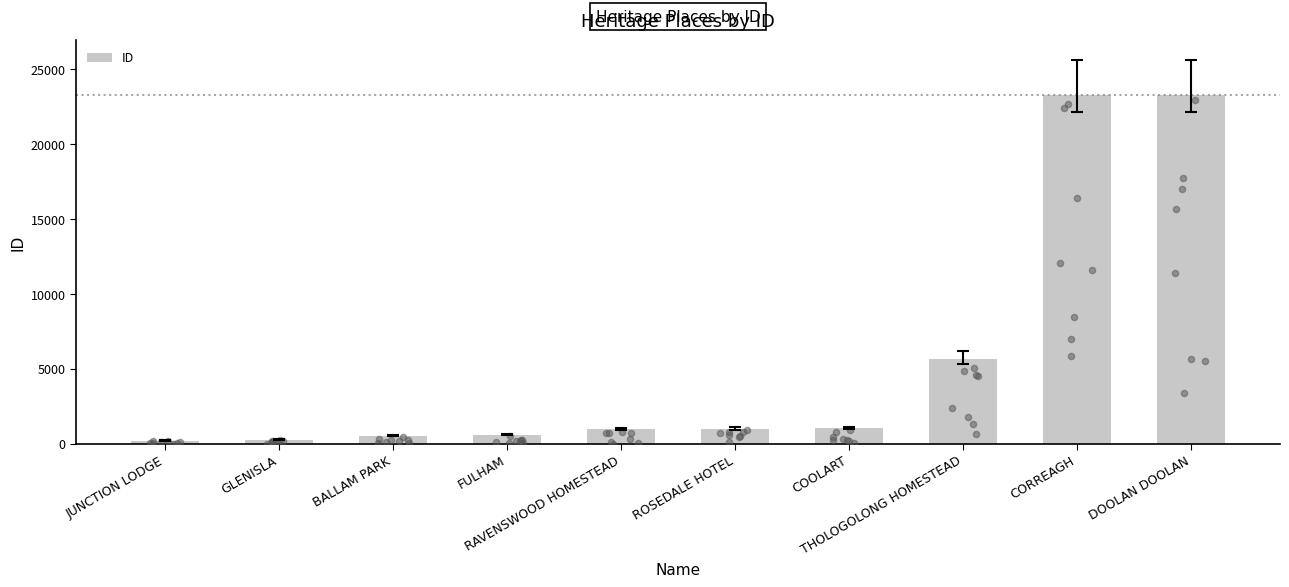

What is the change in value from JUNCTION LODGE to FULHAM?

+404